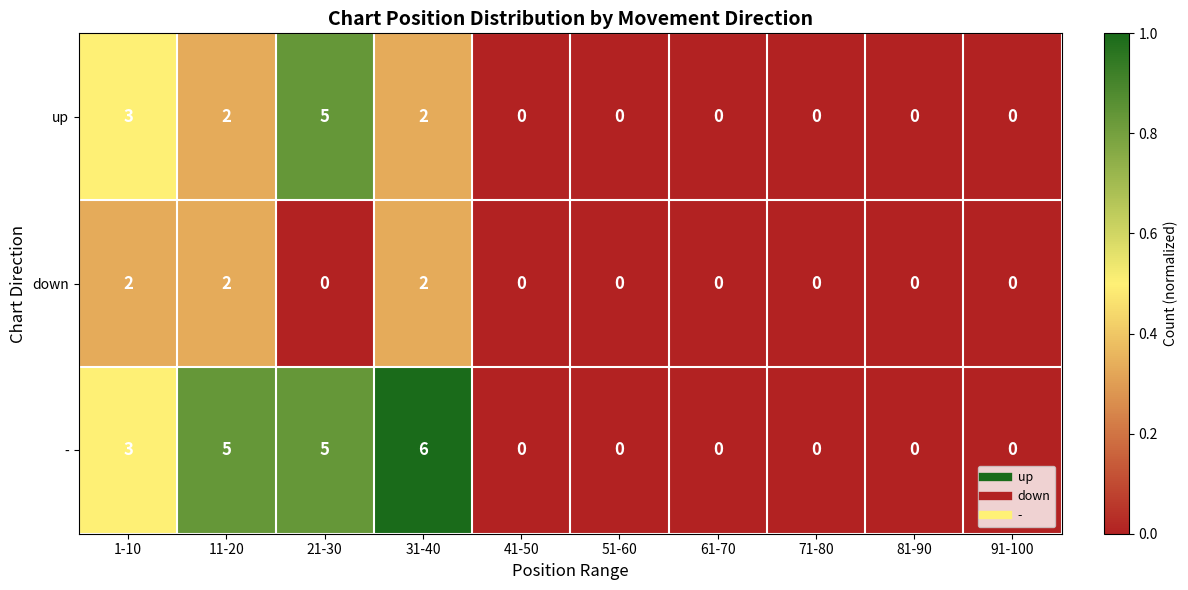

Is the value of down at 11-20 greater than the value of - at 31-40?

No